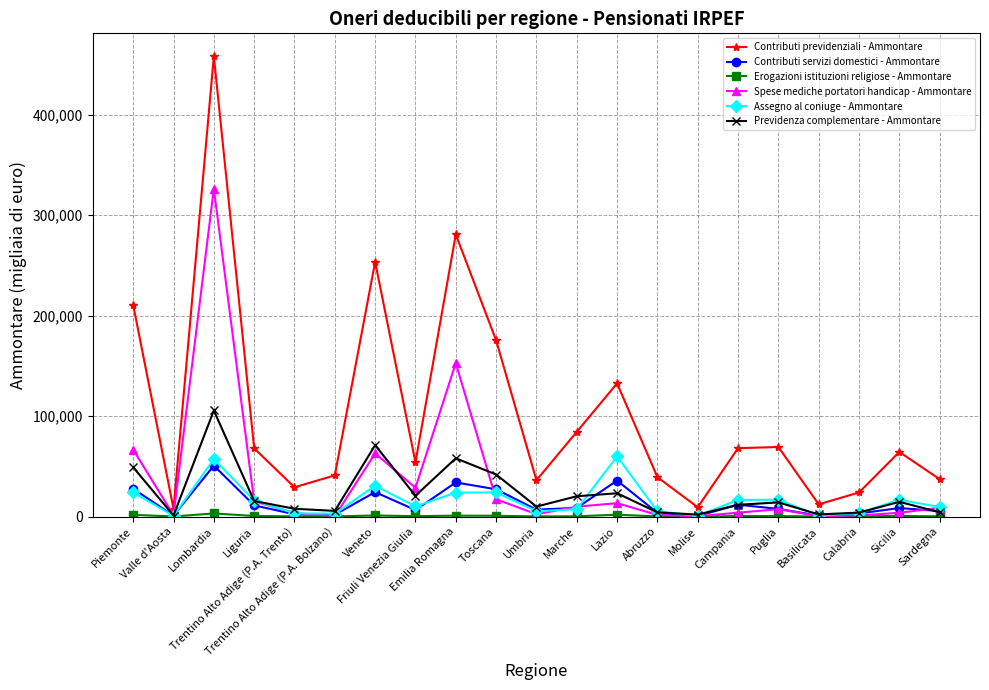

What is the maximum value for Contributi servizi domestici - Ammontare?

50629